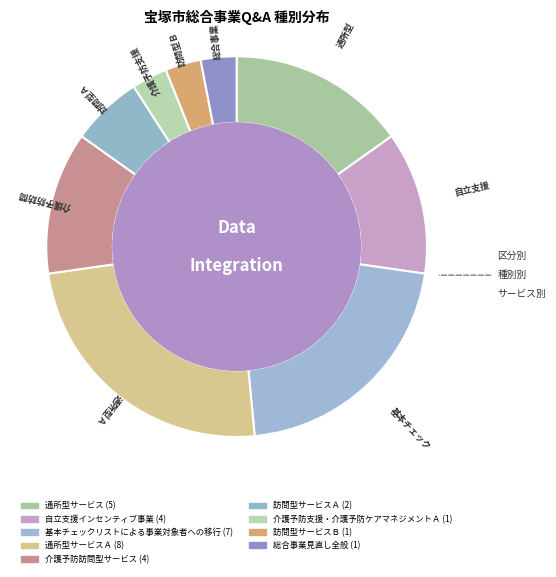

Rank the categories by value from lowest to highest.

介護予防支援・介護予防ケアマネジメントＡ, 訪問型サービスＢ, 総合事業見直し全般, 訪問型サービスＡ, 自立支援インセンティブ事業, 介護予防訪問型サービス, 通所型サービス, 基本チェックリストによる事業対象者への移行, 通所型サービスＡ